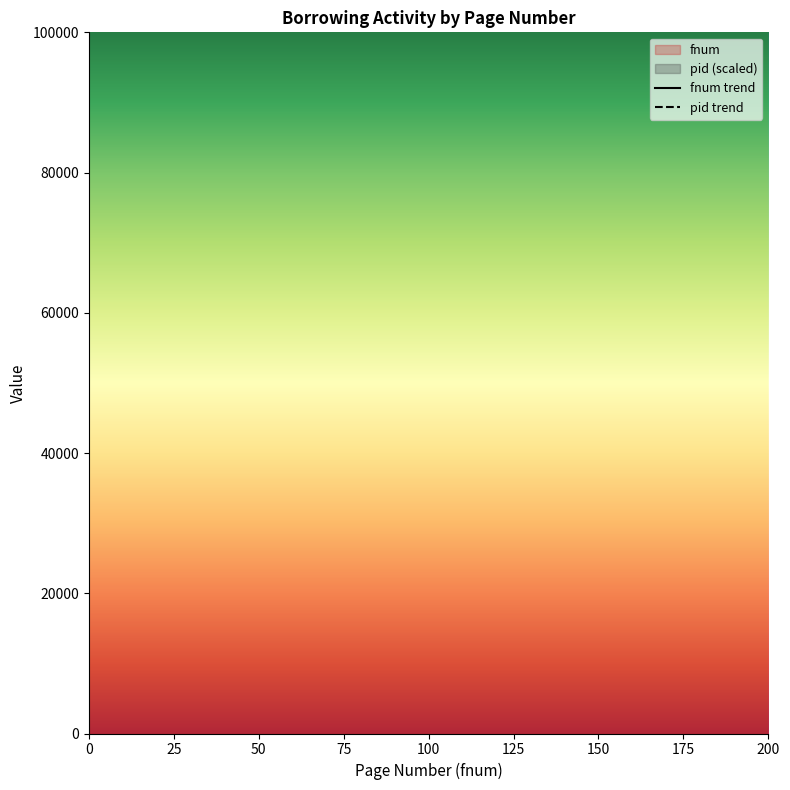

Which series has the largest total across all categories?

pid trend